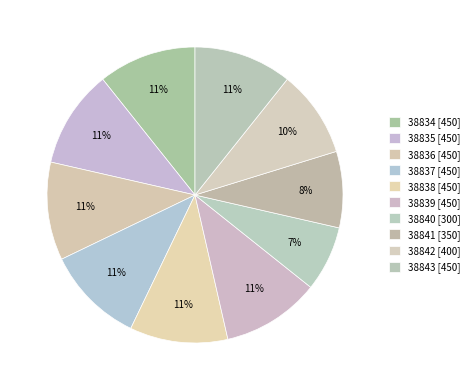

Is the sum of 38837 and 38835 greater than half?

No